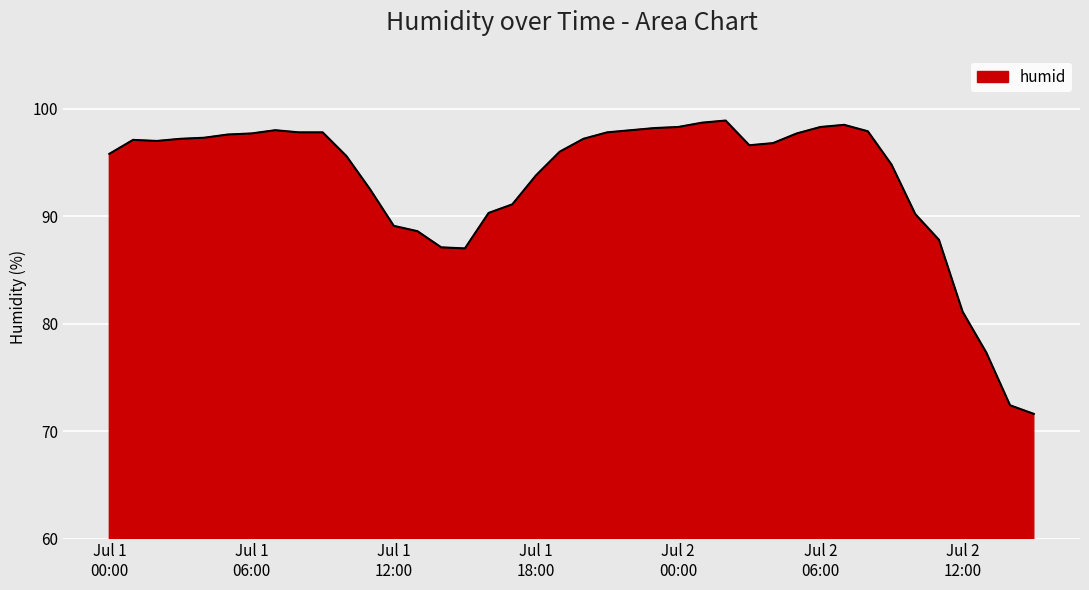

How many series are shown in this chart?

1